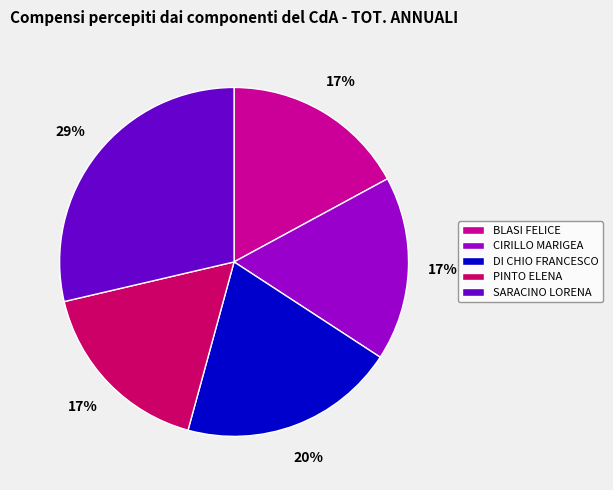

To the nearest percent, what is the average slice percentage?

20%